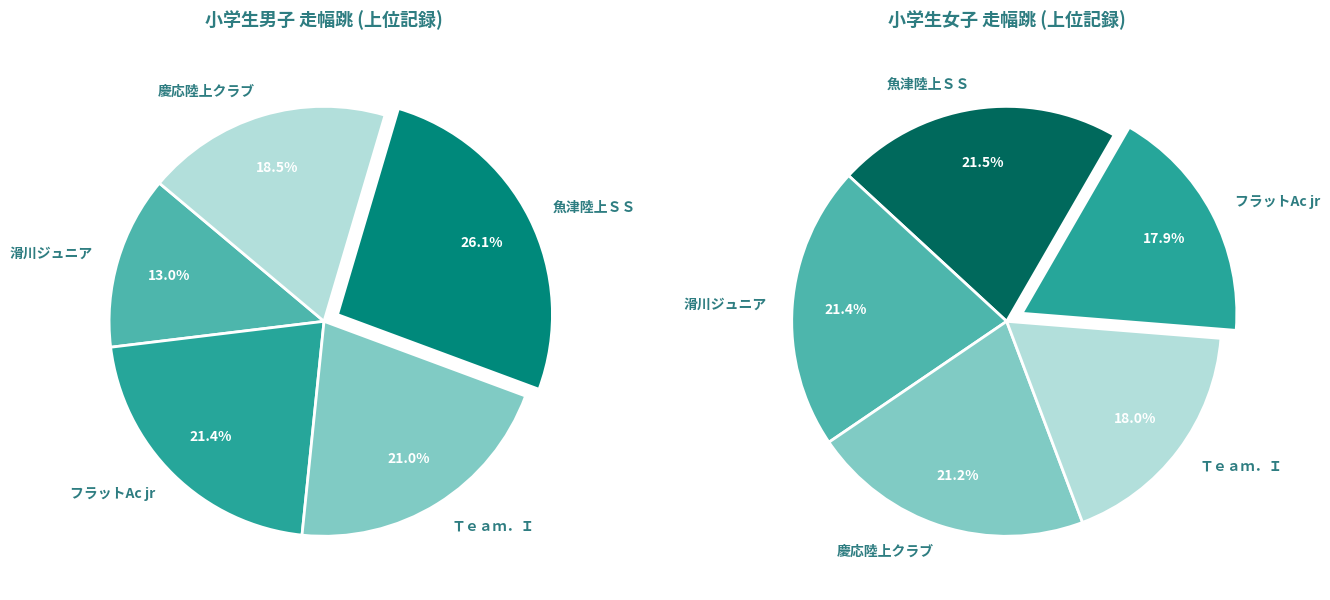

Rank the categories by value from highest to lowest.

魚津陸上ＳＳ, フラットAc jr, Ｔｅａｍ．Ｉ, 慶応陸上クラブ, 滑川ジュニア